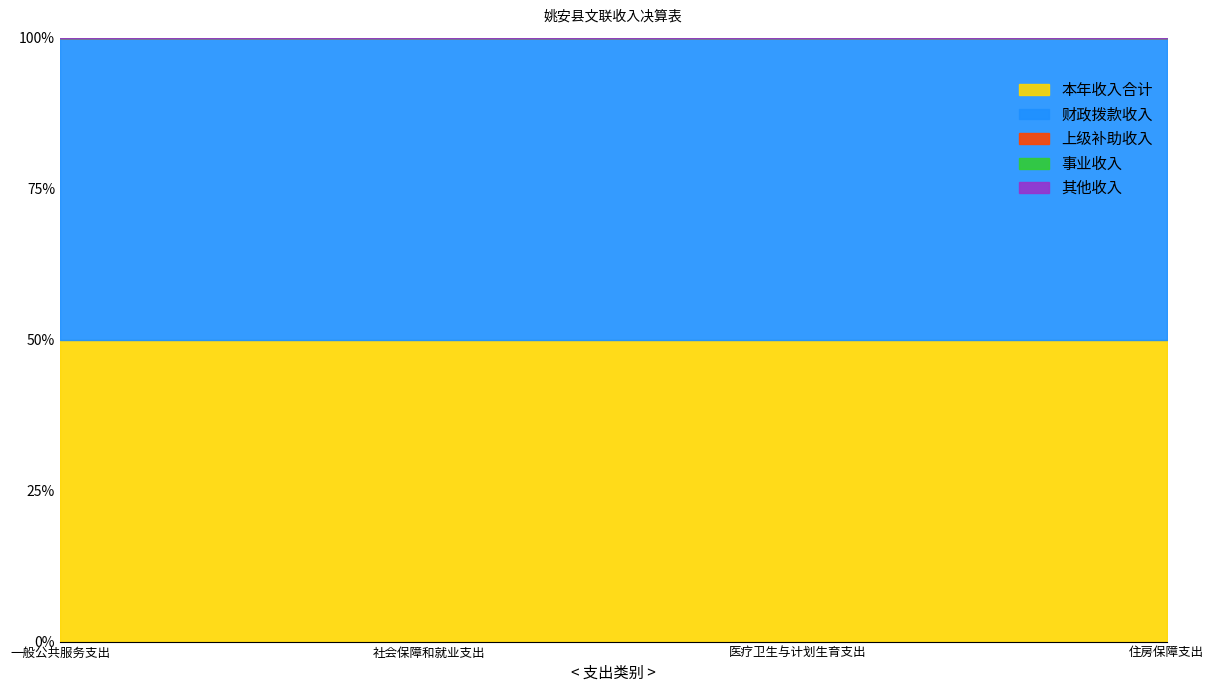

True or false: 社会保障和就业支出 has more than 0 points higher than both neighbors.

False